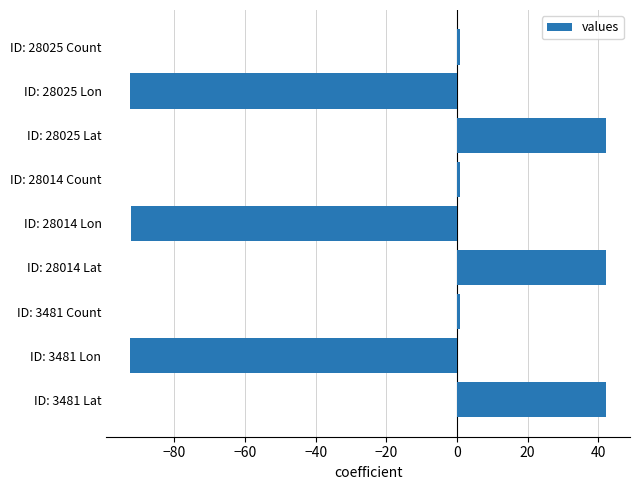

What is the maximum value shown in the chart?

42.3